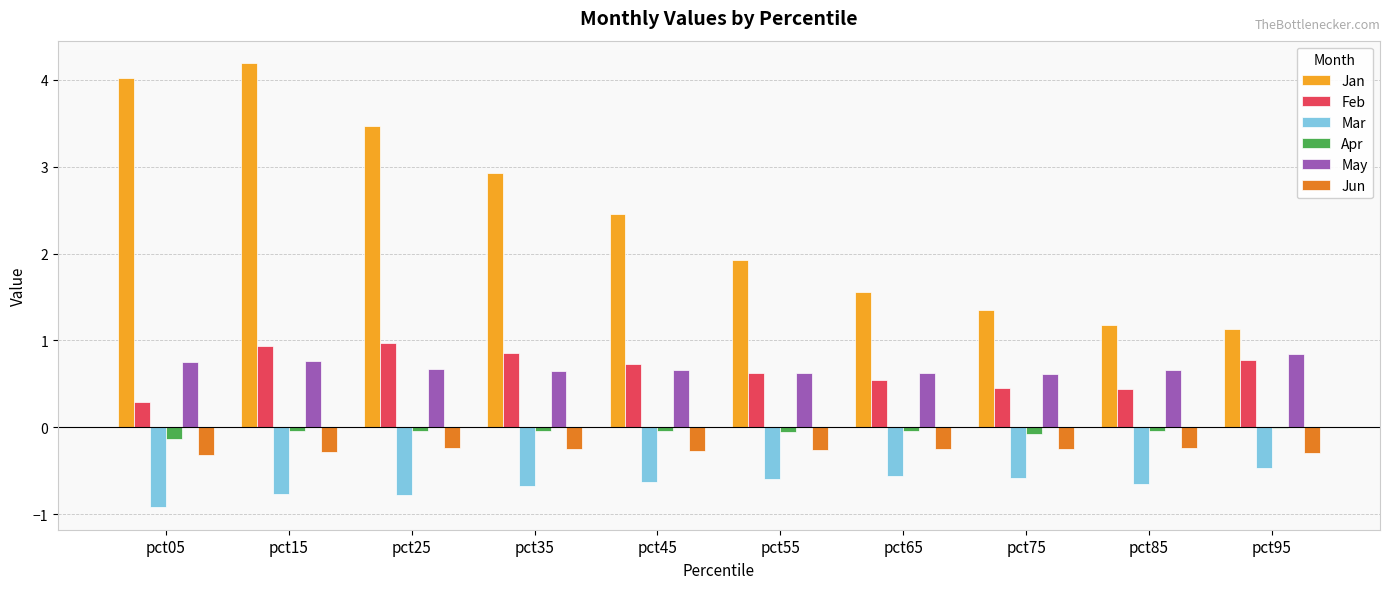

Which category has the highest value across all series?

pct15